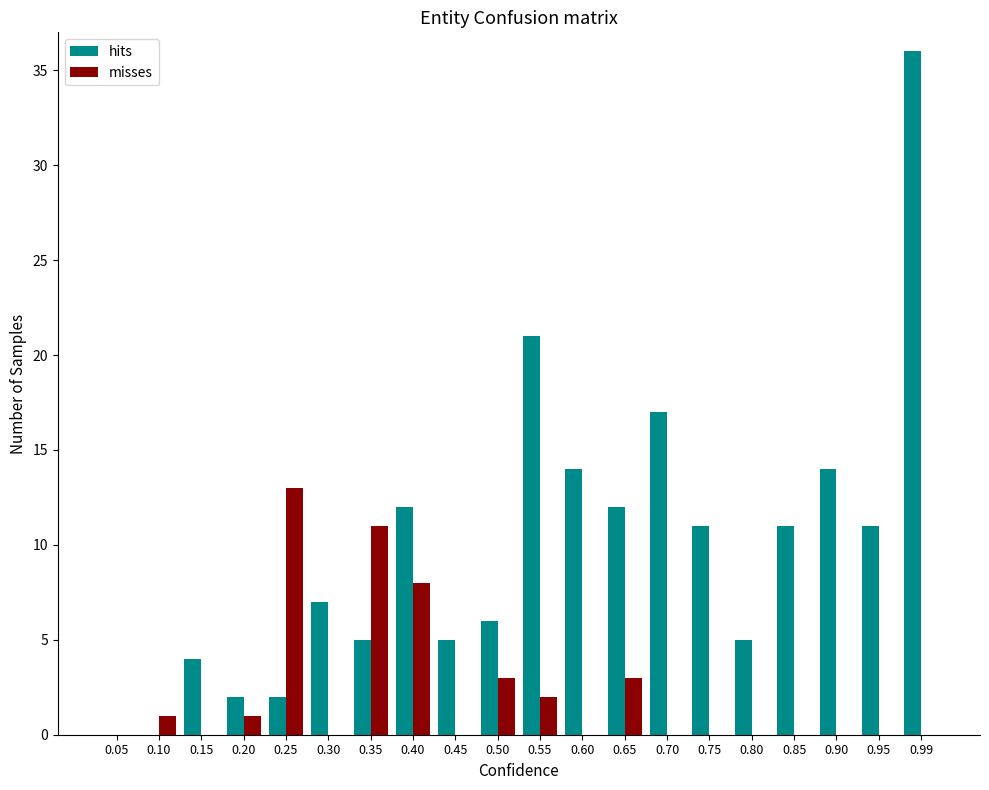

The value of misses at 0.25 is 22. True or false?

False